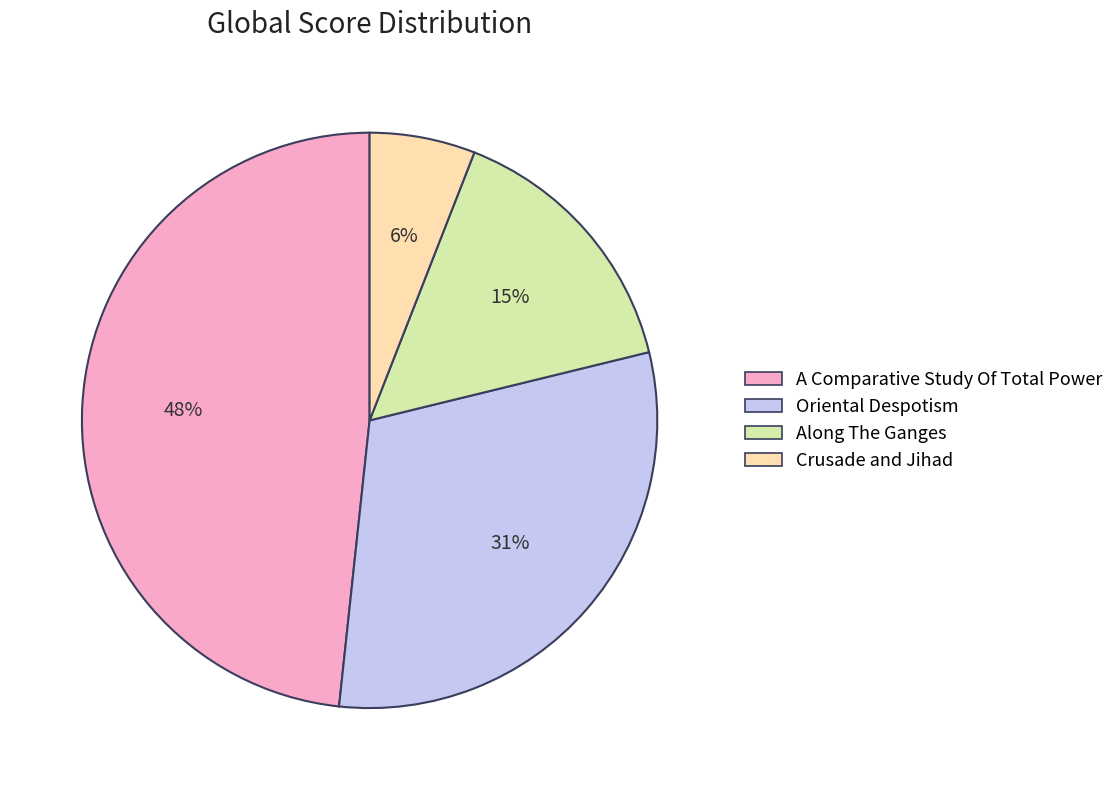

Does Along The Ganges account for over 50% of the chart?

No